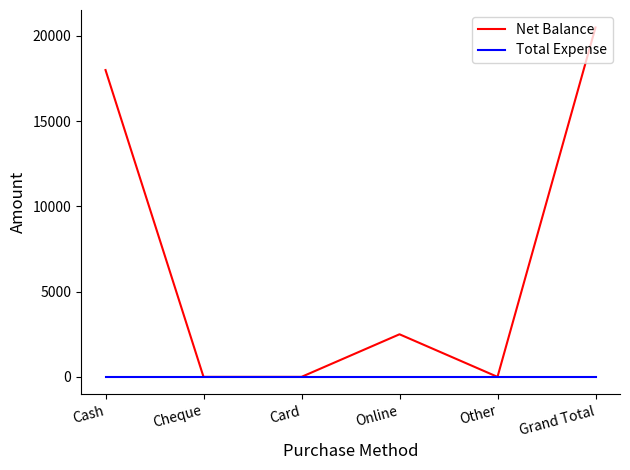

Count the Net Balance values in the range 0 to 18000.

5